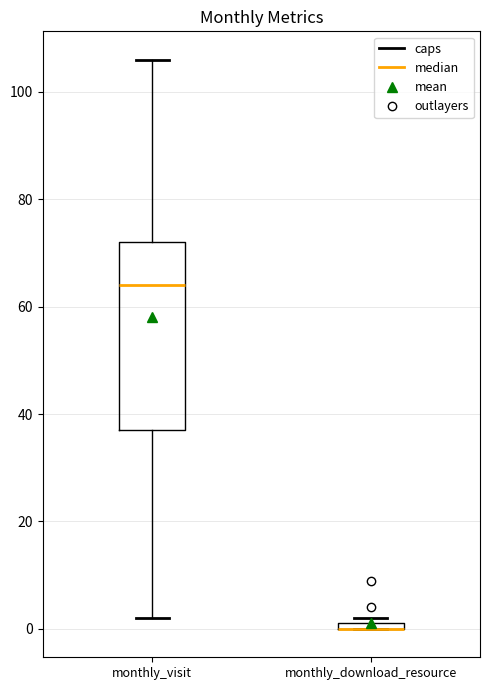

Which box is the tallest, from its lower edge to its upper edge?

monthly_visit